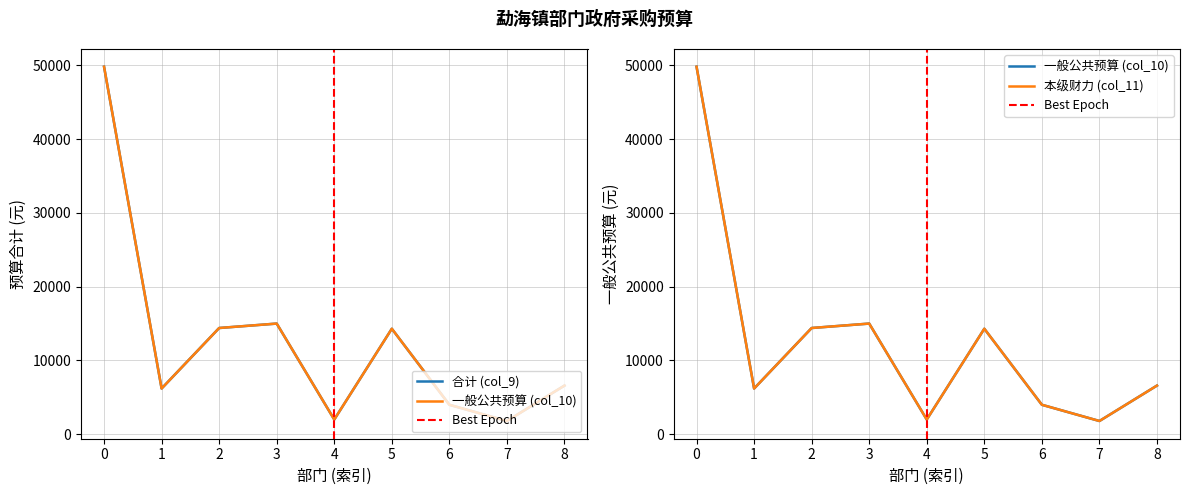

The value of 合计 (col_9) at 6 is 1071. True or false?

False